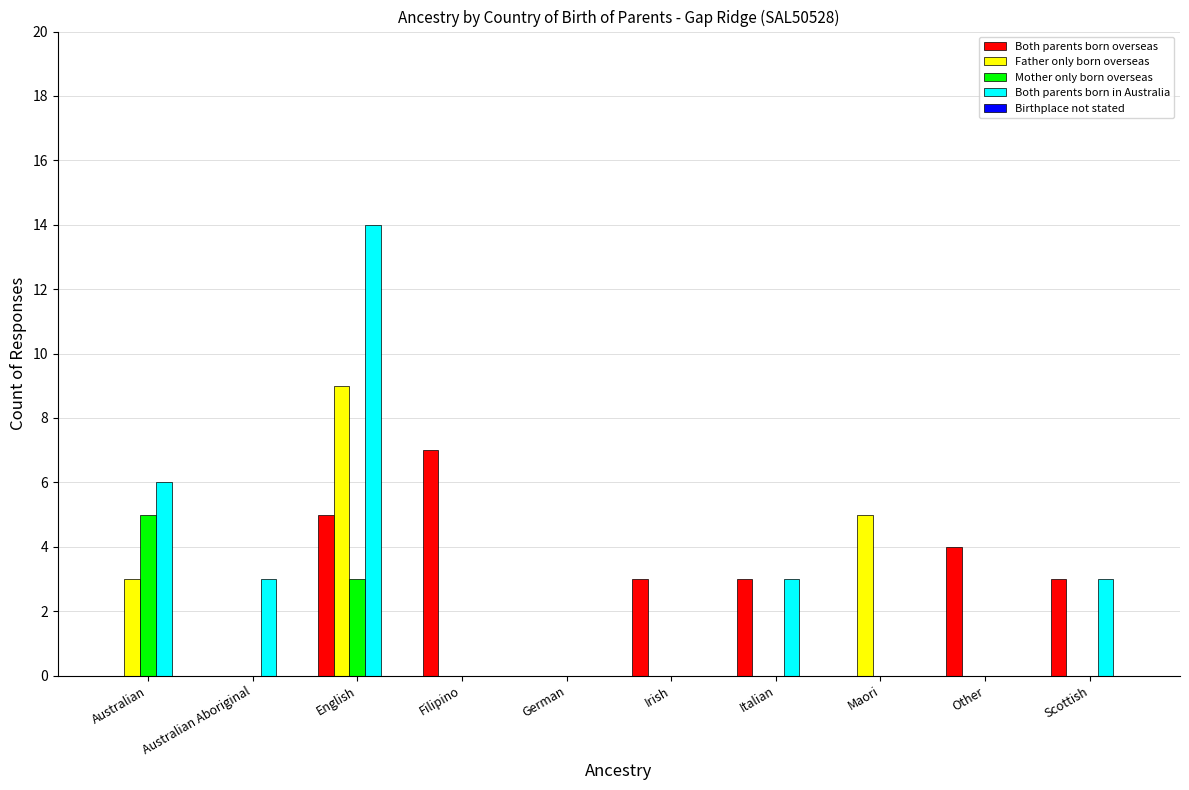

Which series changed the most between Other and Scottish?

Both parents born in Australia